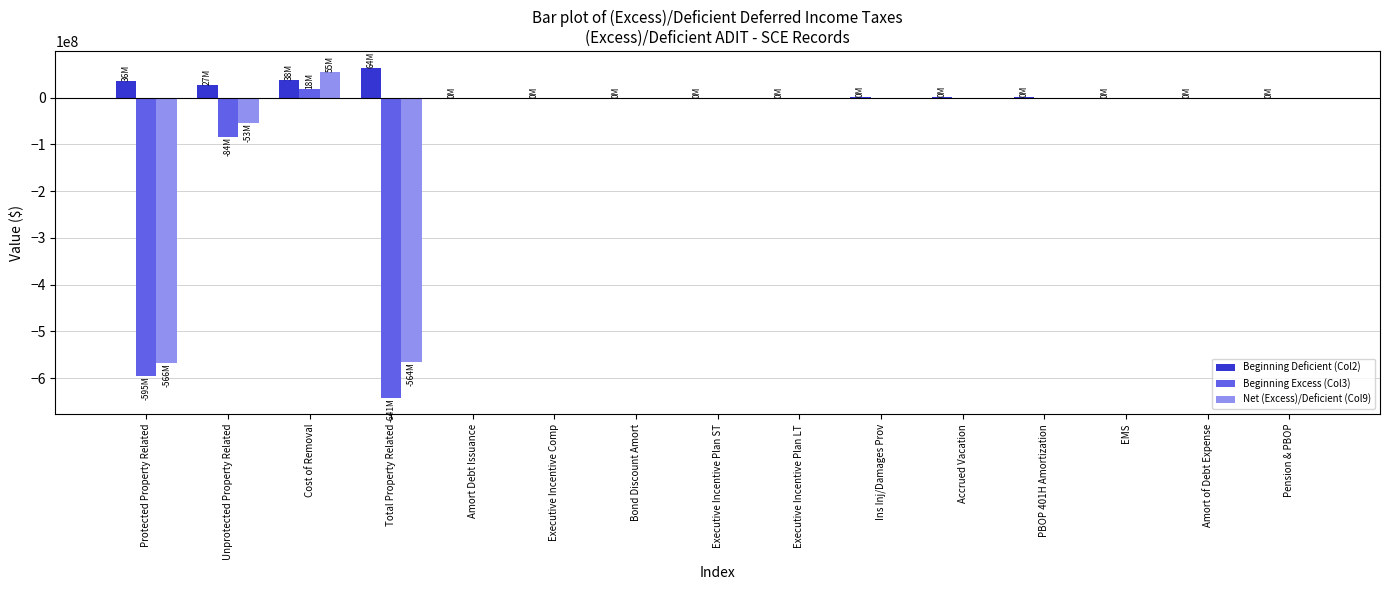

Which series changed the most between Total Property Related and Executive Incentive Comp?

Beginning Excess (Col3)